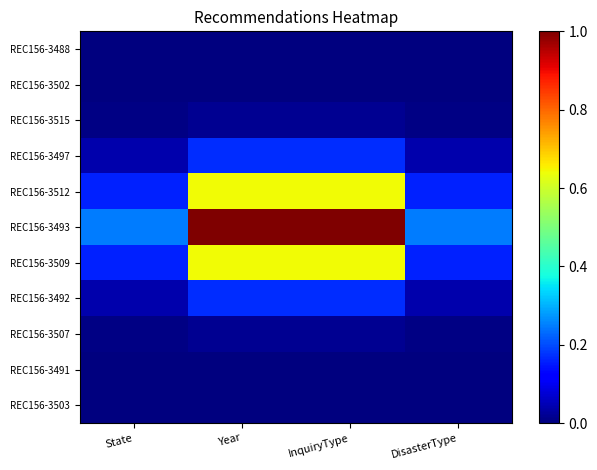

Rank the series by their maximum value, from highest to lowest.

REC156-3493, REC156-3512, REC156-3509, REC156-3497, REC156-3492, REC156-3515, REC156-3507, REC156-3502, REC156-3491, REC156-3488, REC156-3503